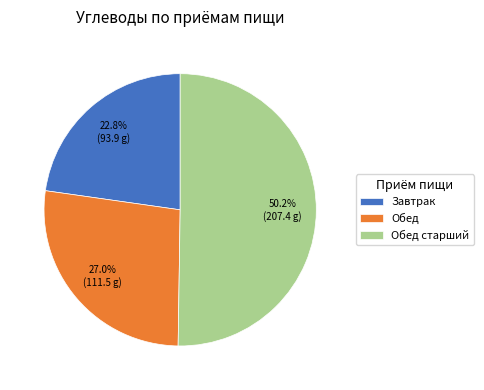

Does Завтрак account for over 50% of the chart?

No